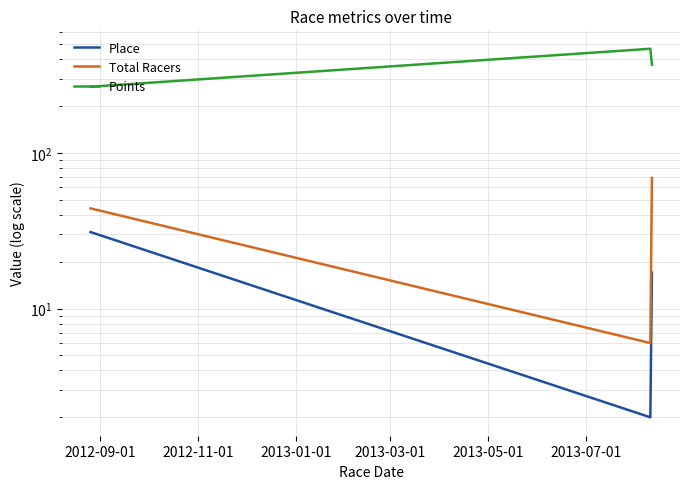

The Points series shows 266.1 at 2012-09-01. True or false?

True